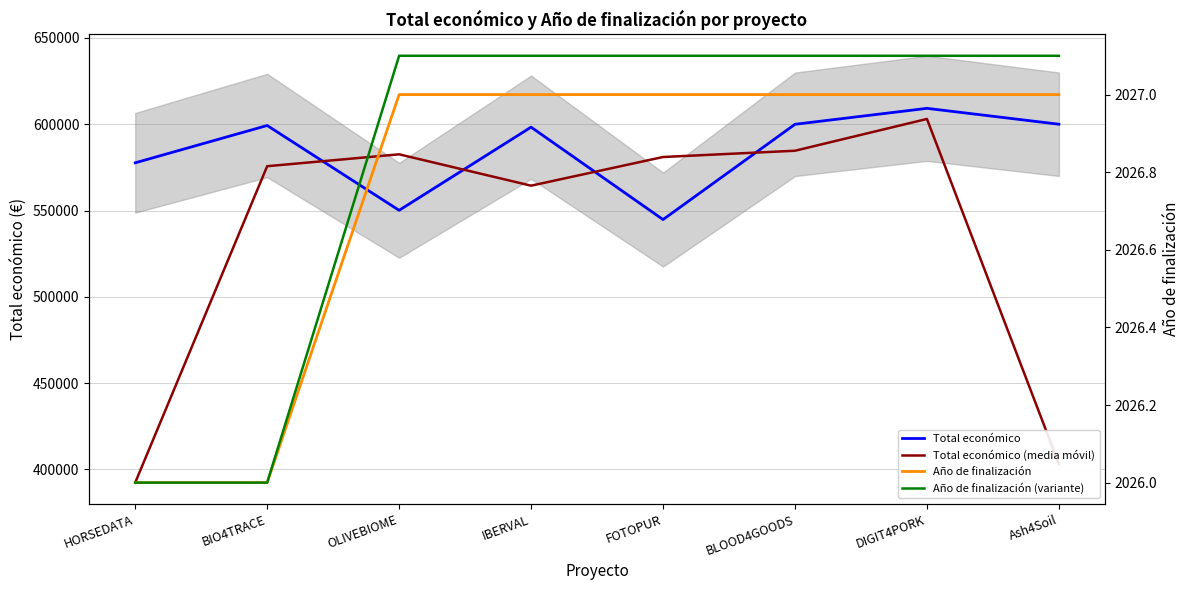

Which category has the lowest value in the Año de finalización (variante) series?

HORSEDATA